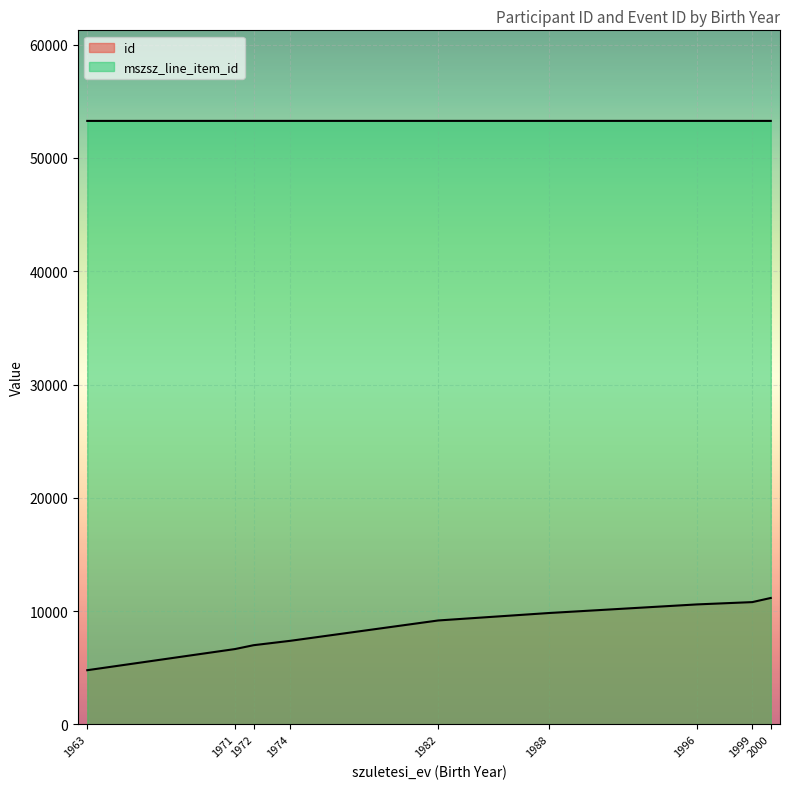

Which category has the lowest value across all series?

1963